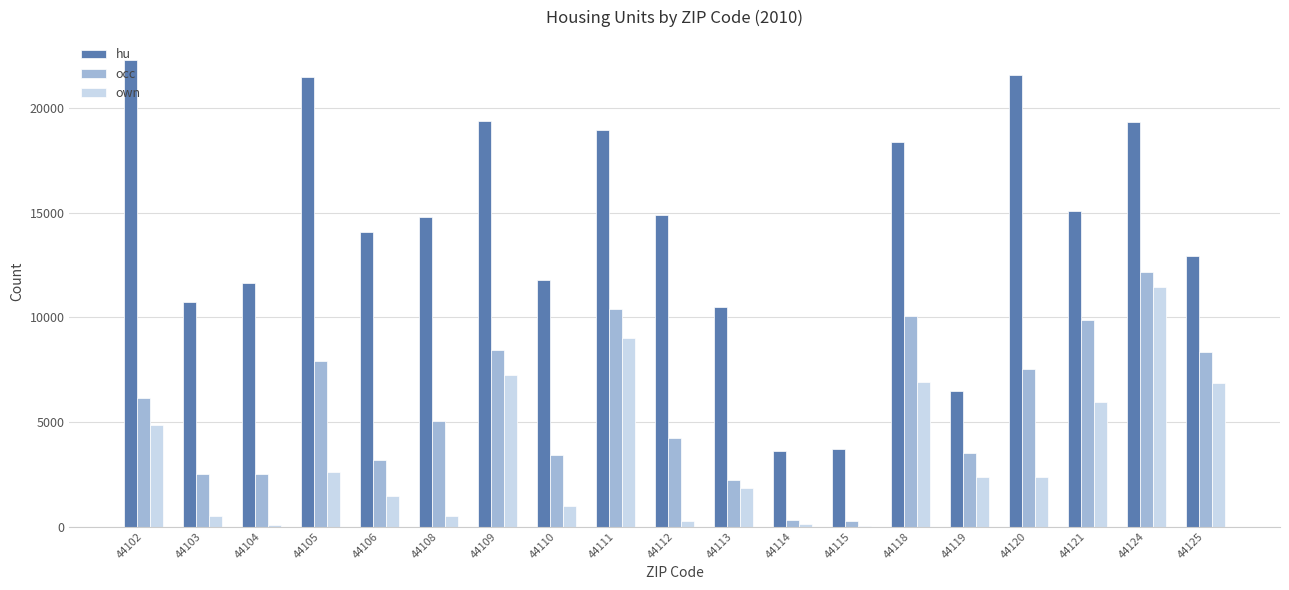

How many groups of bars are there?

19